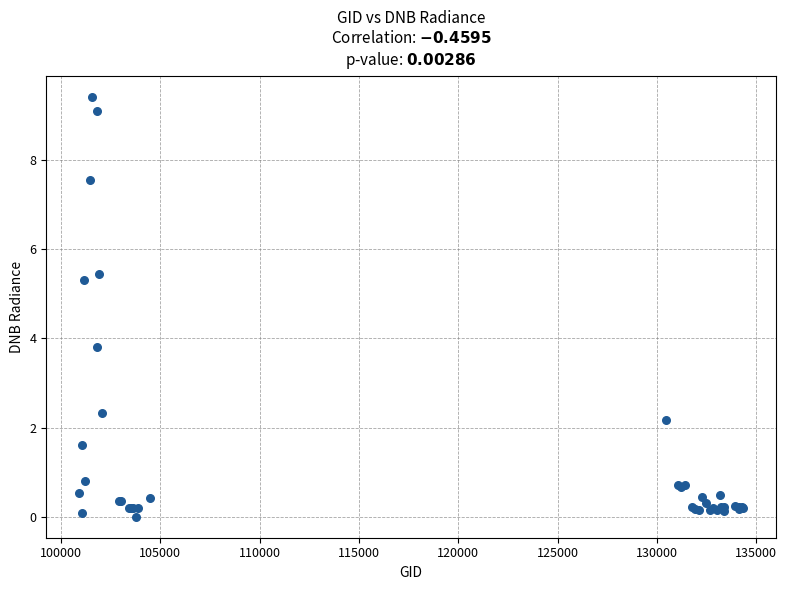

What Y value in the scatter plot is closest to 4?

3.8